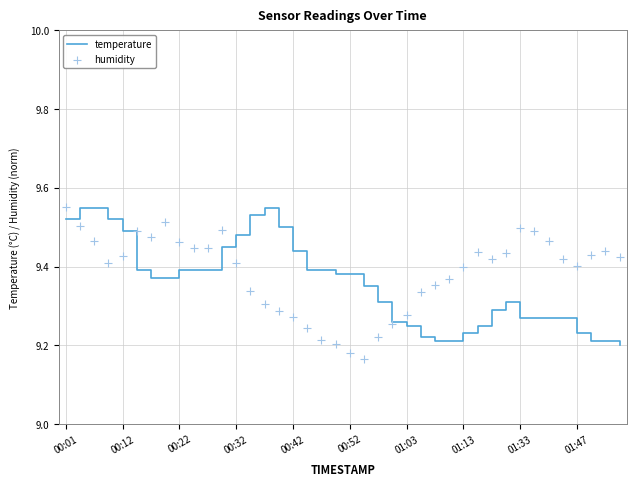

Is the value of humidity at 30 greater than the value of temperature at 29?

Yes